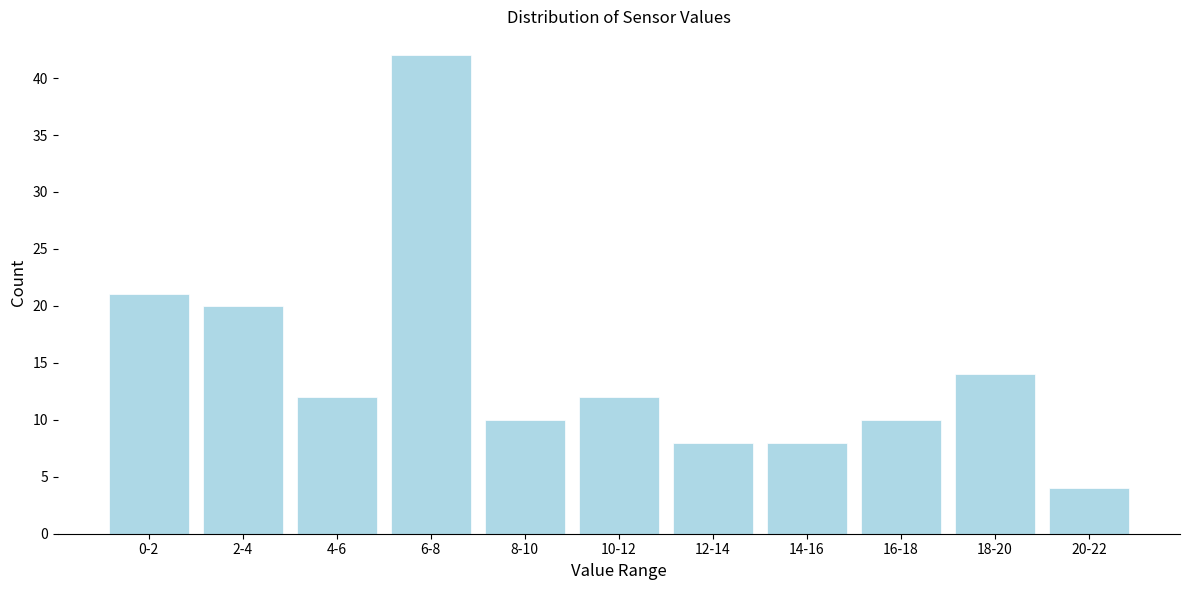

Reading left to right, transcribe all the data shown in this chart.

0-2=21	2-4=20	4-6=12	6-8=42	8-10=10	10-12=12	12-14=8	14-16=8	16-18=10	18-20=14	20-22=4